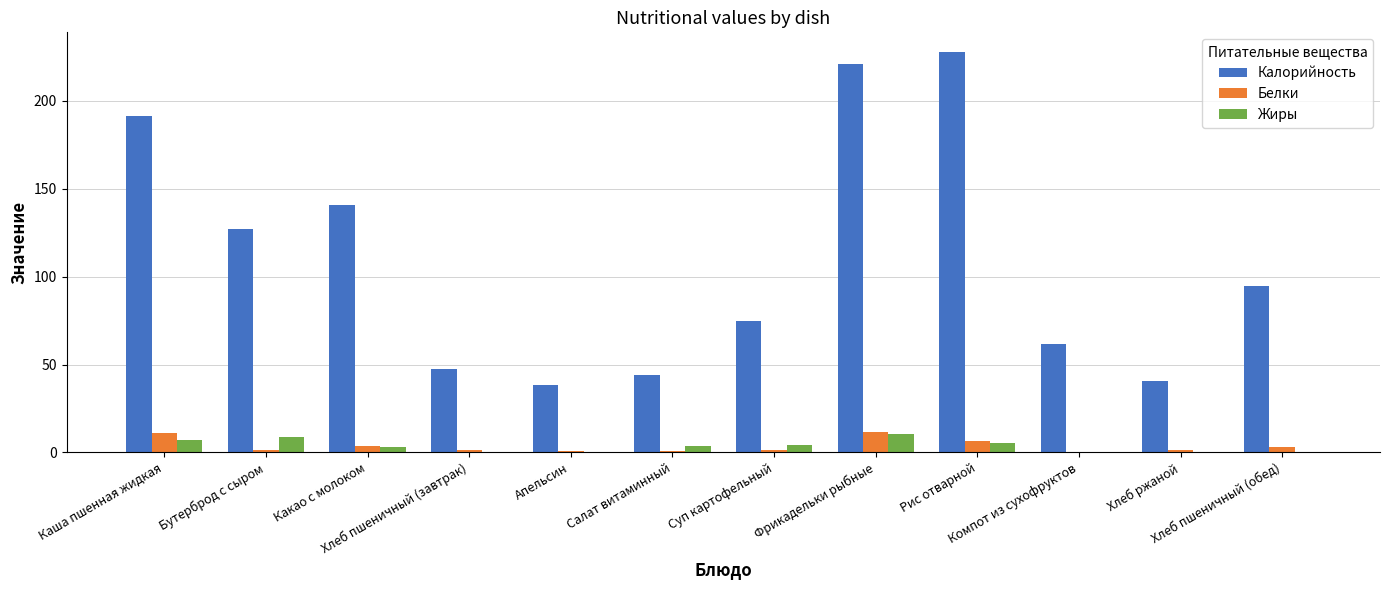

Which series changed the most between Фрикадельки рыбные and Хлеб пшеничный (обед)?

Калорийность